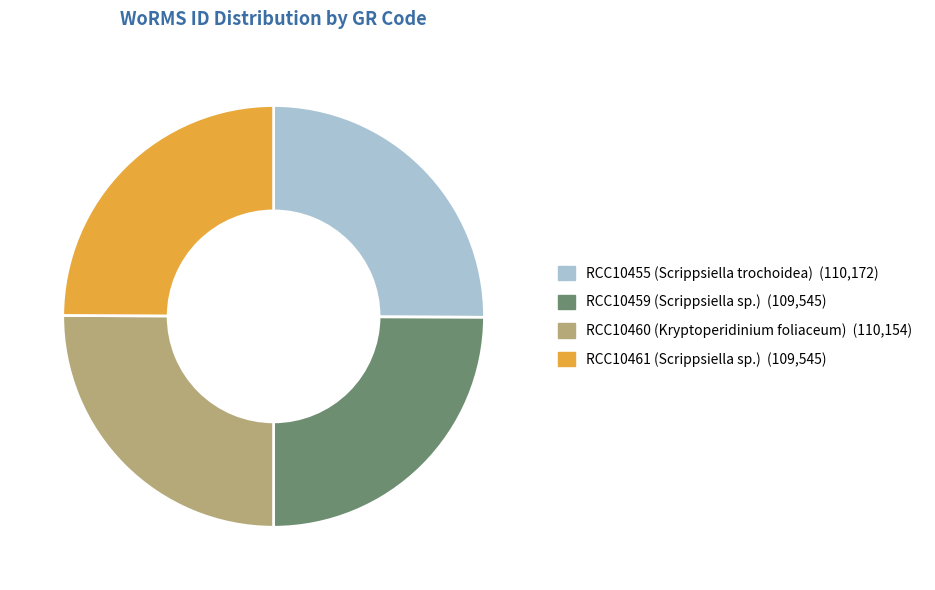

What is the ratio of the value at RCC10461 (Scrippsiella sp.) to the value at RCC10459 (Scrippsiella sp.)?

1.0